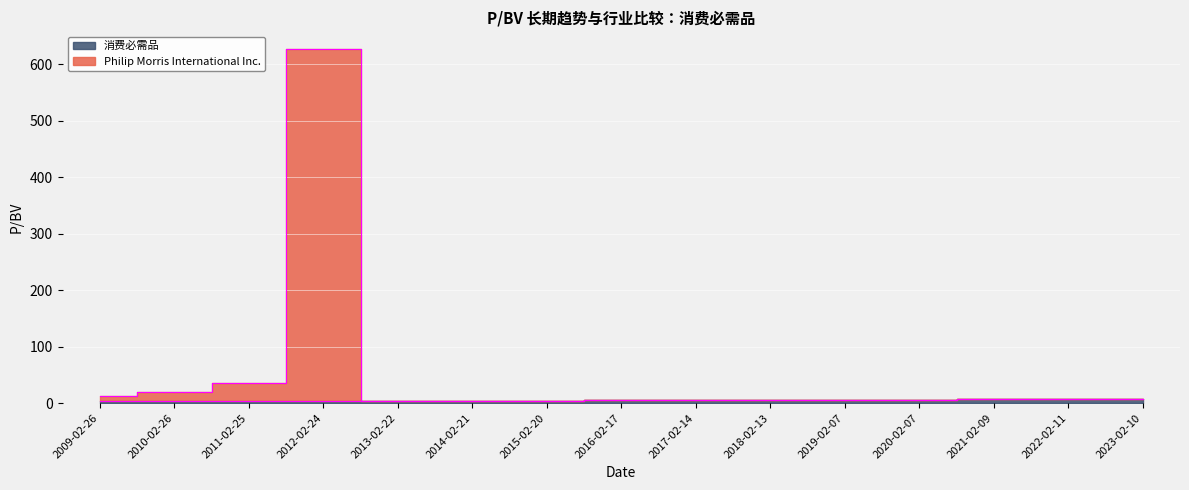

Rank the series by their average value, from highest to lowest.

Philip Morris International Inc., 消费必需品